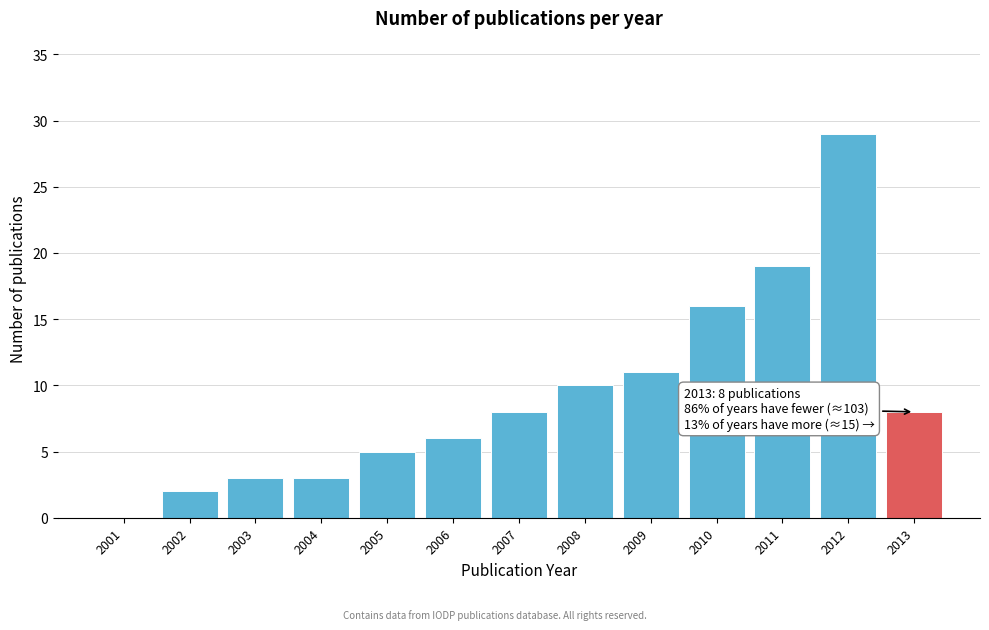

Reading left to right, extract all data points from this chart.

2001=0	2002=2	2003=3	2004=3	2005=5	2006=6	2007=8	2008=10	2009=11	2010=16	2011=19	2012=29	2013=8